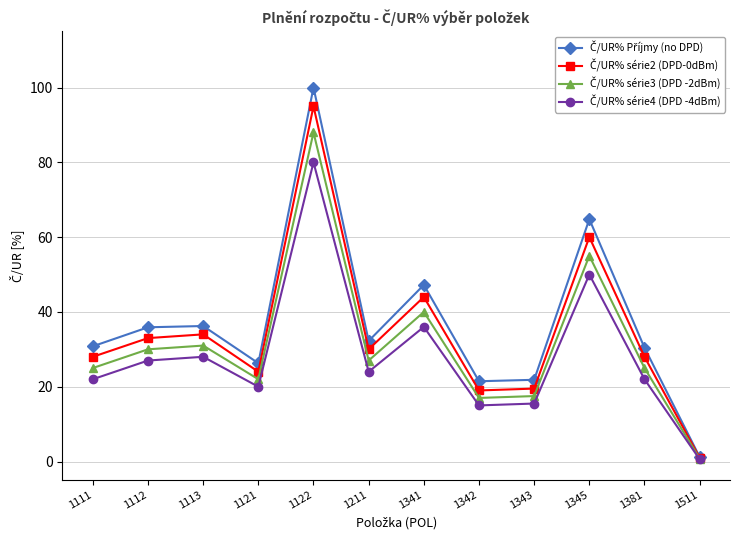

What is the total value across all series at 1381?

105.4